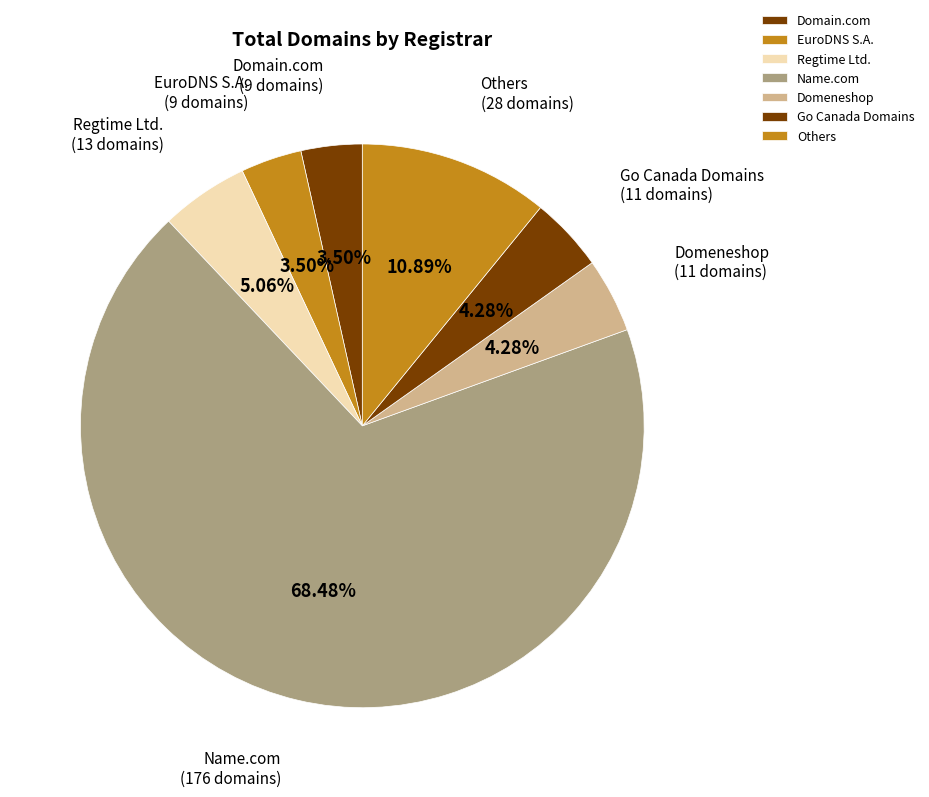

Is there a majority slice in this chart?

Yes